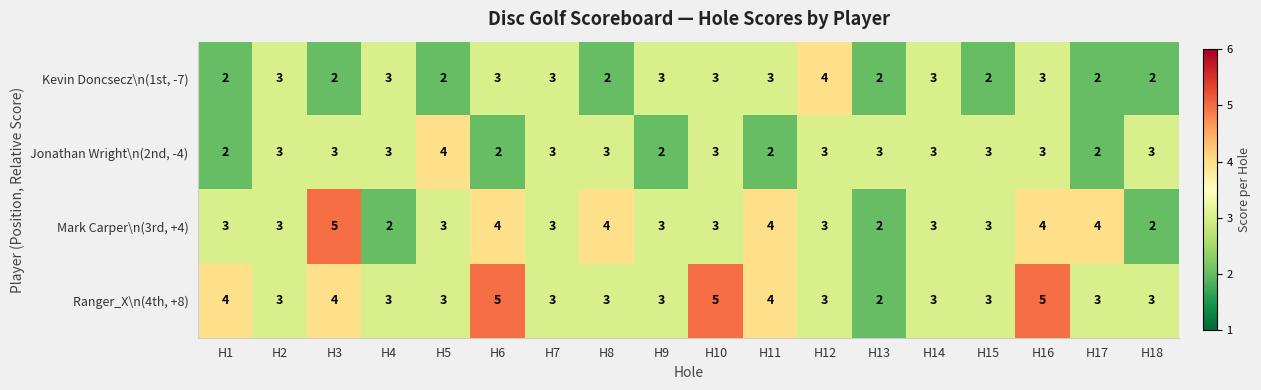

Rank the series by their average value, from lowest to highest.

Kevin Doncsecz\n(1st, -7), Jonathan Wright\n(2nd, -4), Mark Carper\n(3rd, +4), Ranger_X\n(4th, +8)